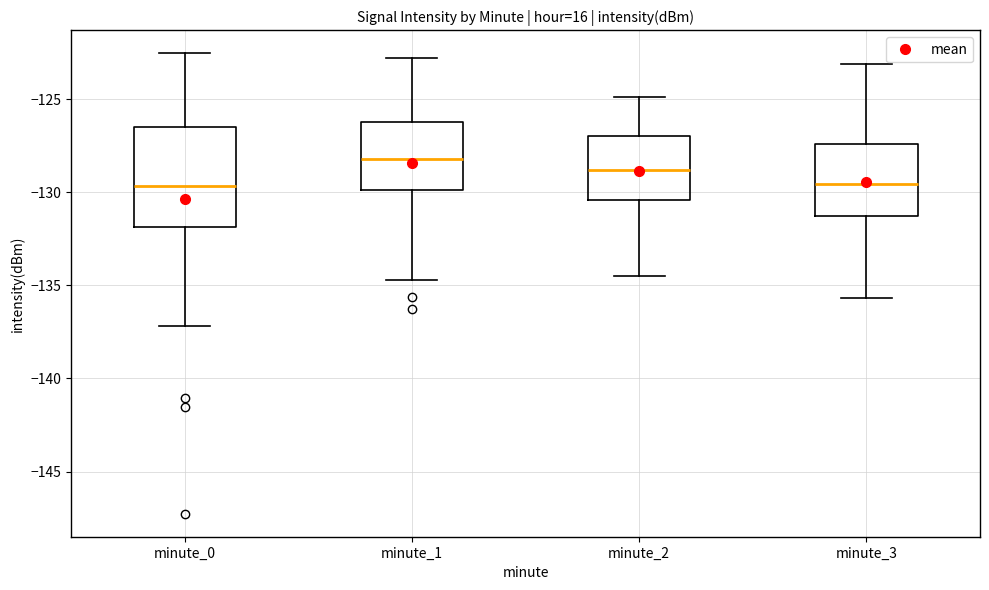

Reading left to right, transcribe this box plot: for each box, give where its median line is, the range the box spans, and where its two whiskers end, as read against the y-axis. The values are not printed on the chart, so give them approximately, as read against the axis.

minute_0: median -129.5, box -132.0 to -126.5, whiskers -137.0 to -122.5
minute_1: median -128.0, box -130.0 to -126.0, whiskers -134.5 to -123.0
minute_2: median -129.0, box -130.5 to -127.0, whiskers -134.5 to -125.0
minute_3: median -129.5, box -131.5 to -127.5, whiskers -135.5 to -123.0